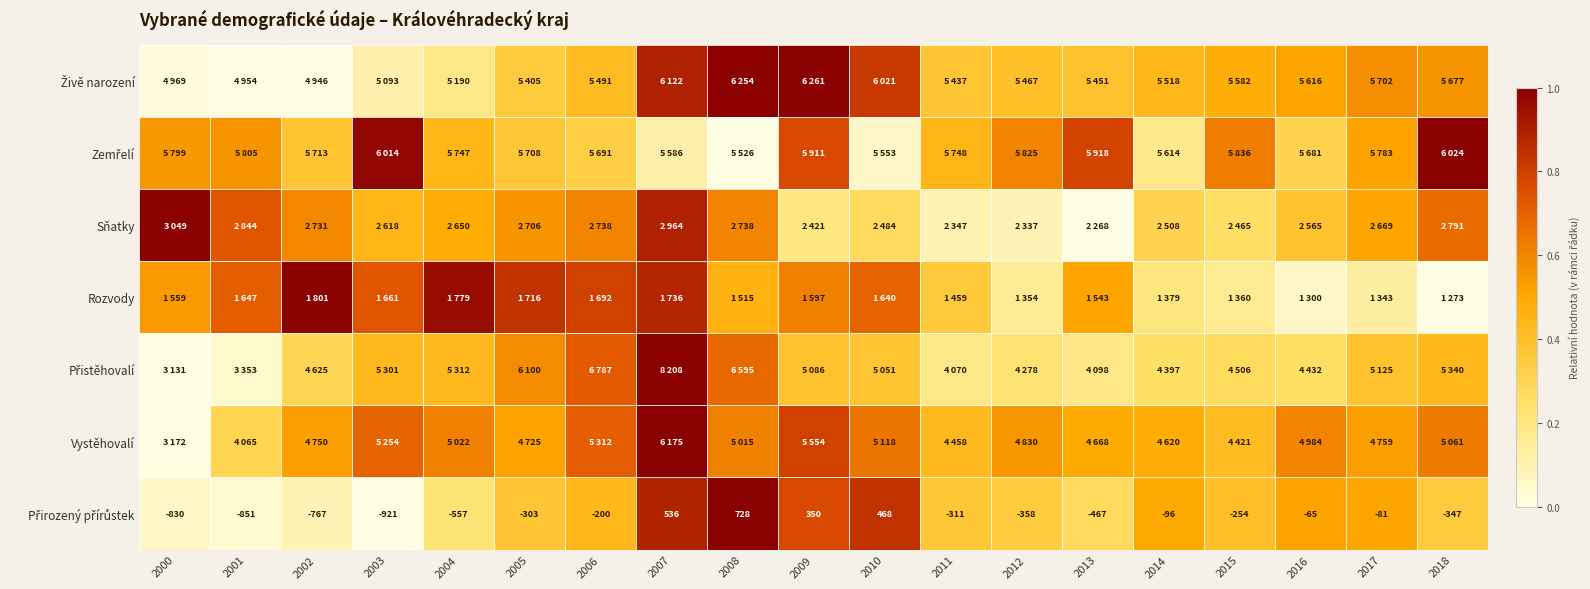

Is it true that Přirozený přírůstek equals 0.4 at 2006?

True